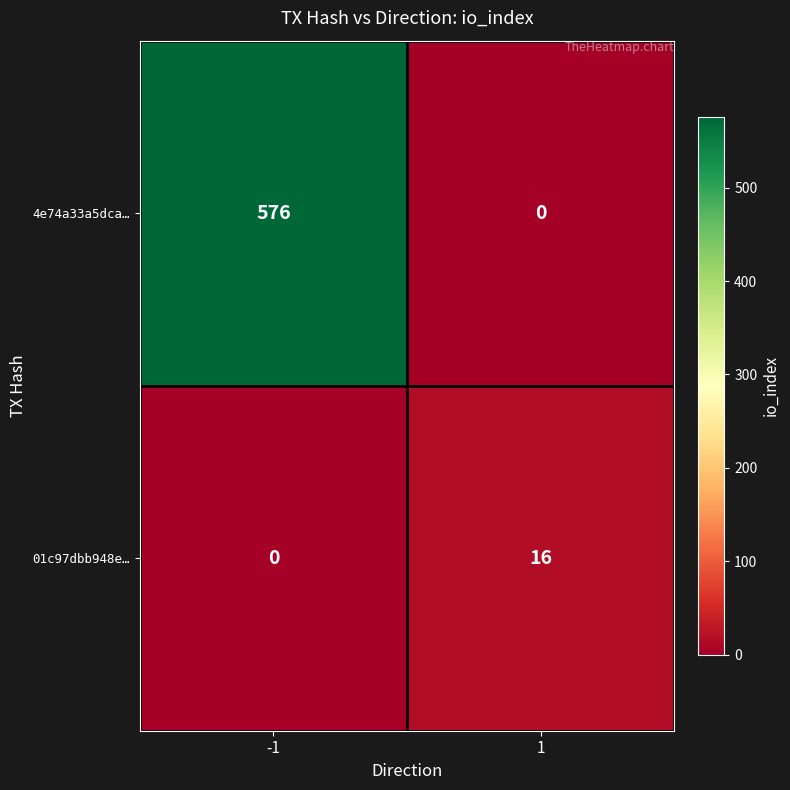

Reading right to left, what are all the values shown in this chart?

4e74a33a5dca…: 1=0	-1=576
01c97dbb948e…: 1=16	-1=0